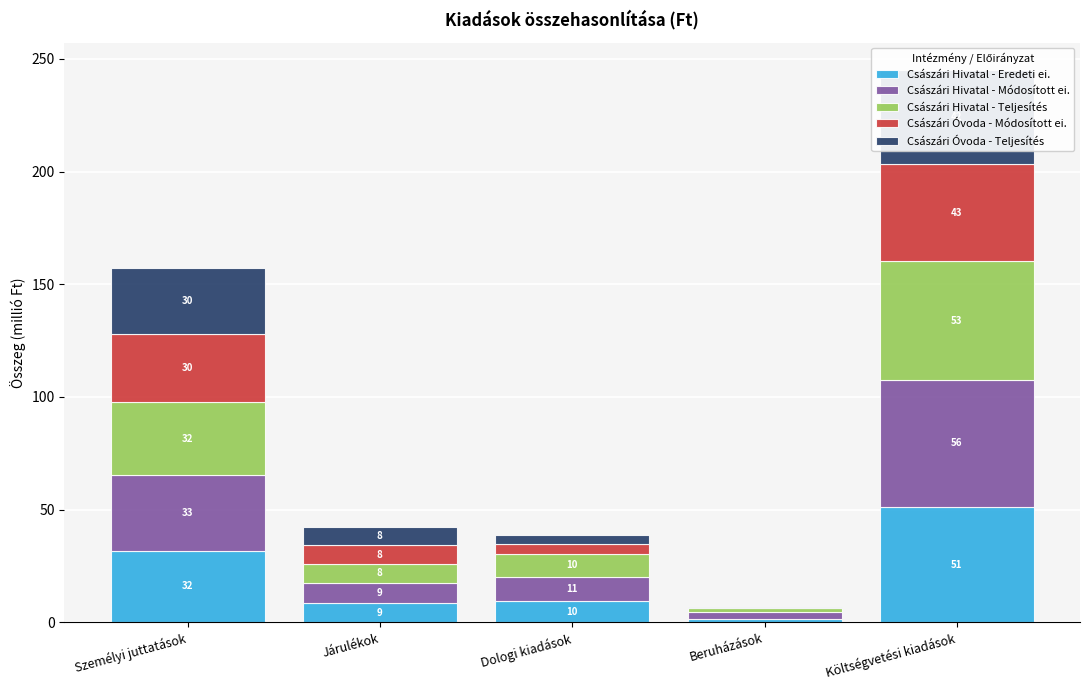

Rank the categories by Császári Hivatal - Eredeti ei. value from lowest to highest.

Beruházások, Járulékok, Dologi kiadások, Személyi juttatások, Költségvetési kiadások